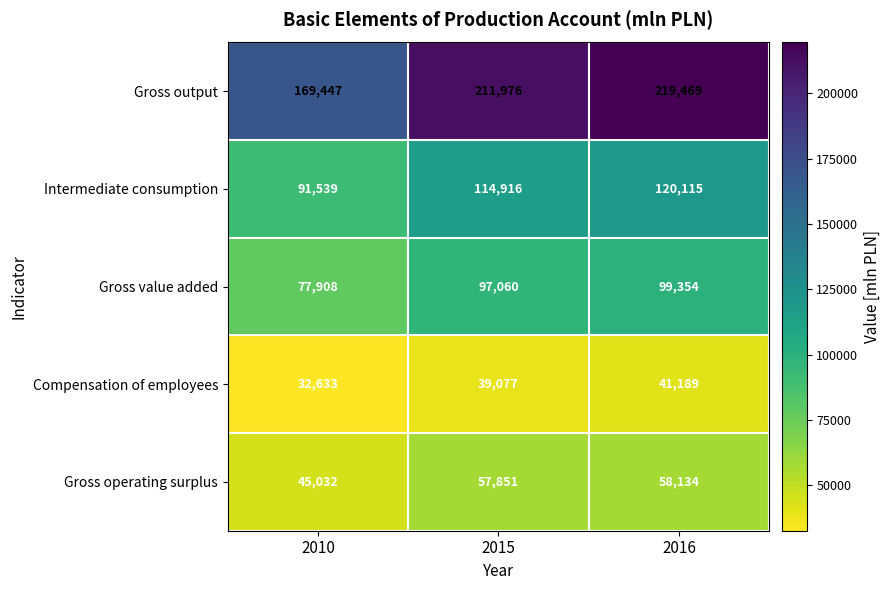

Reading left to right, what are all the values shown in this chart?

Gross output: 169447	211976	219469
Intermediate consumption: 91539	114916	120115
Gross value added: 77908	97060	99354
Compensation of employees: 32633	39077	41189
Gross operating surplus: 45032	57851	58134